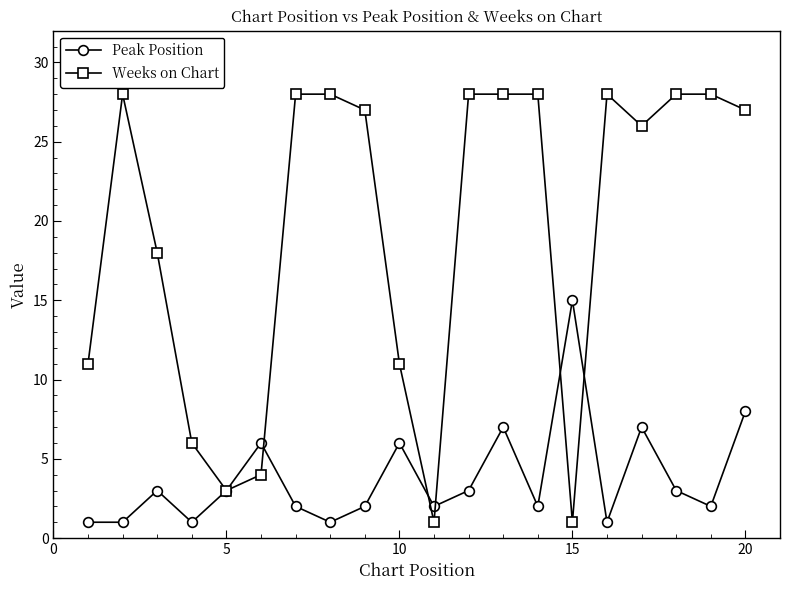

Which series has the largest total across all categories?

Weeks on Chart